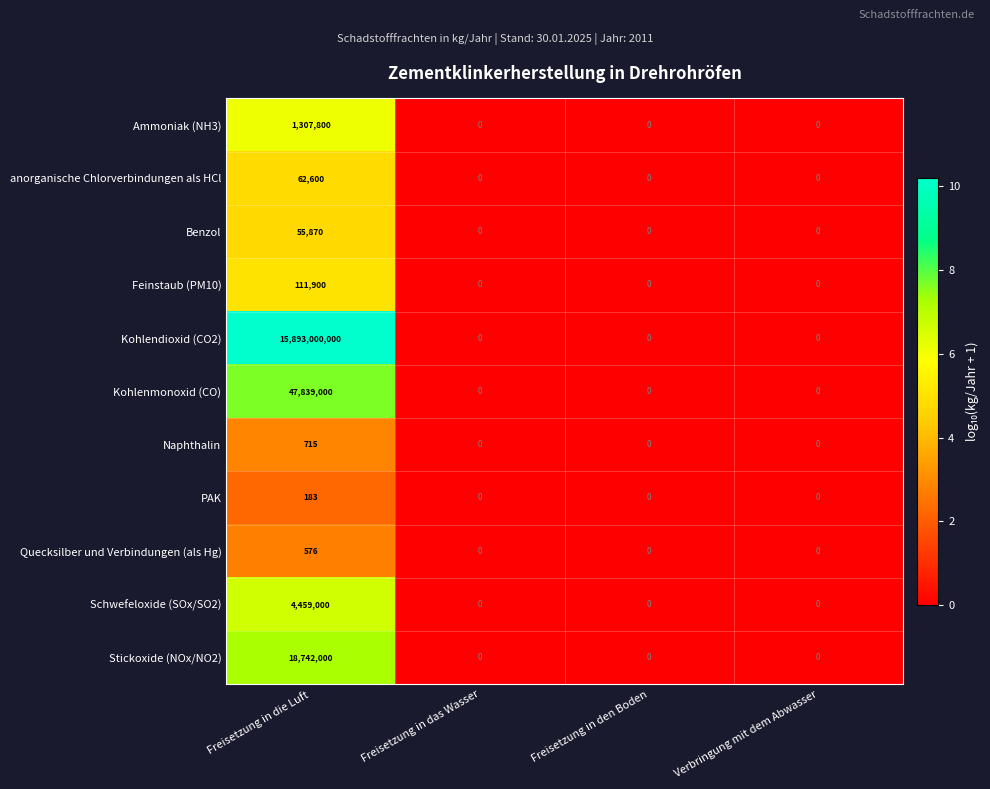

True or false: anorganische Chlorverbindungen als HCl has a value of -21023 at Freisetzung in das Wasser.

False